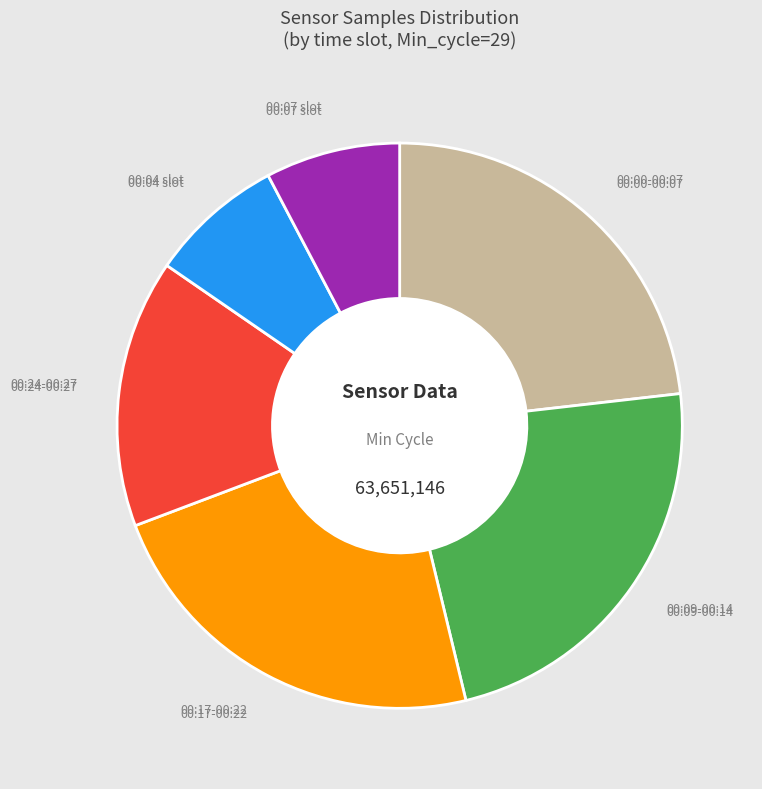

How many segments does this pie chart have?

6